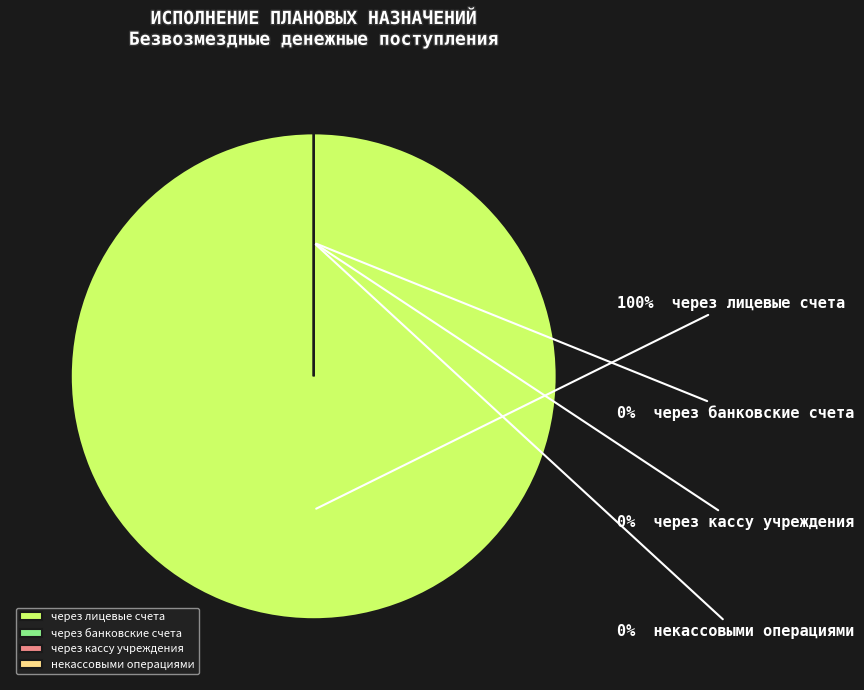

To the nearest percent, what is the average slice percentage?

25%